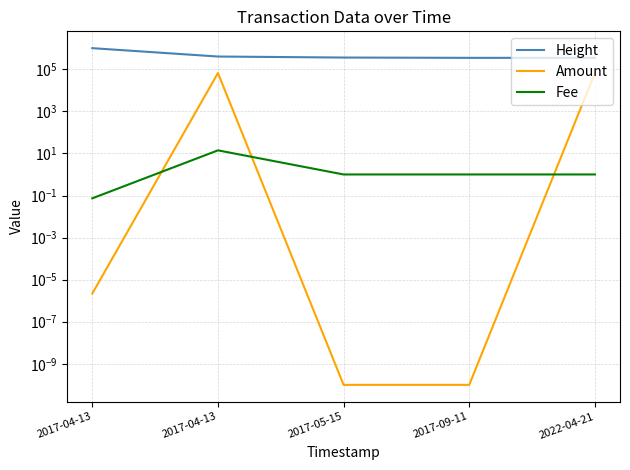

What is the average value of the Height series?

493294.8